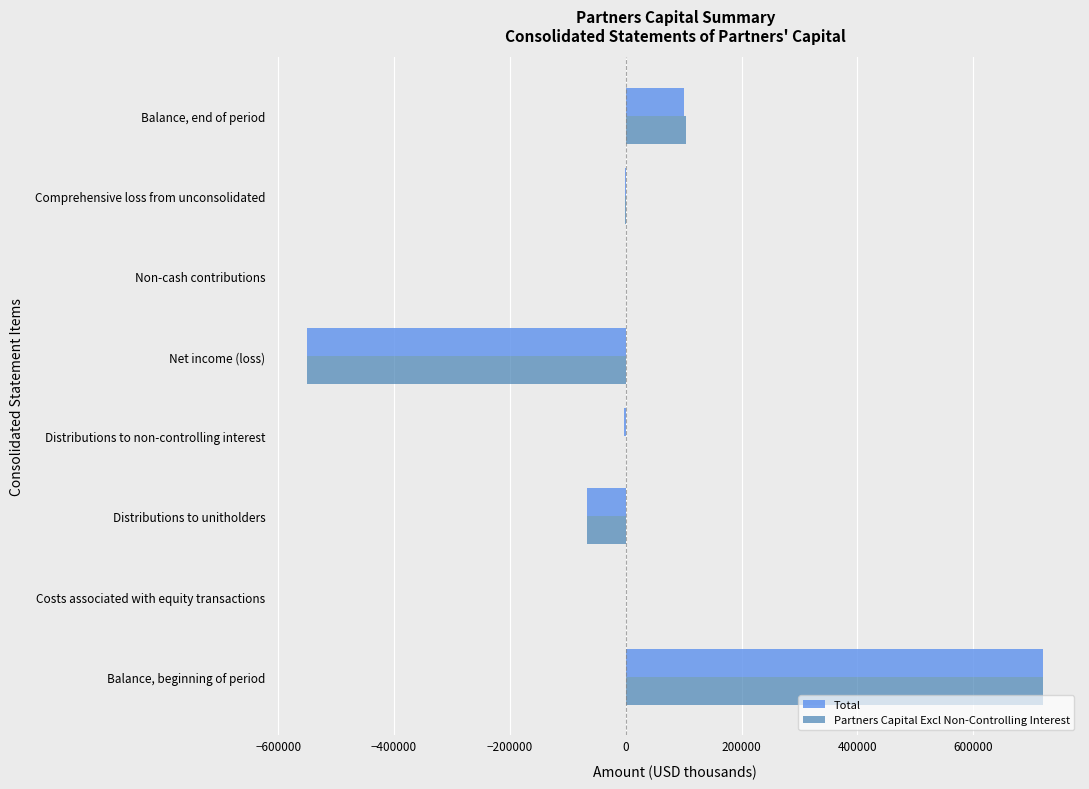

What is the sum of all Total values?

200414